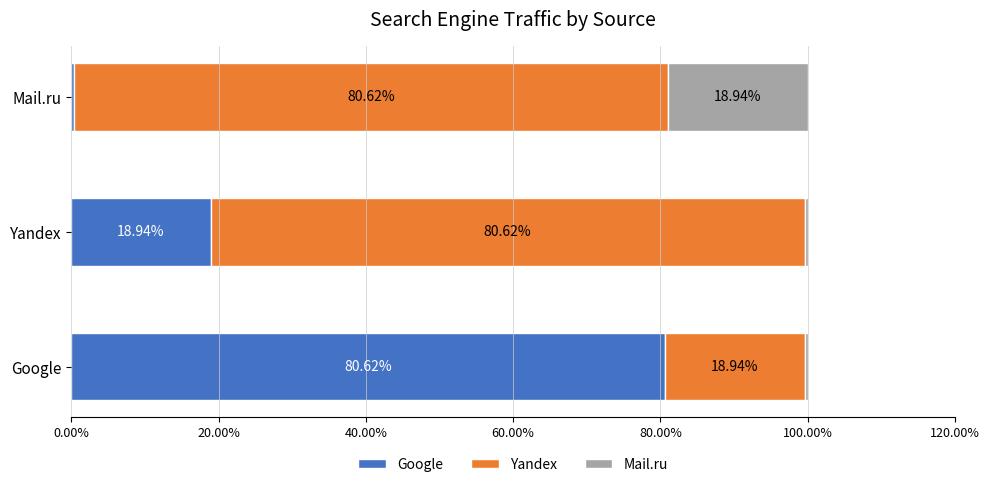

What is the difference between the maximum and minimum values in the Google series?

80.2